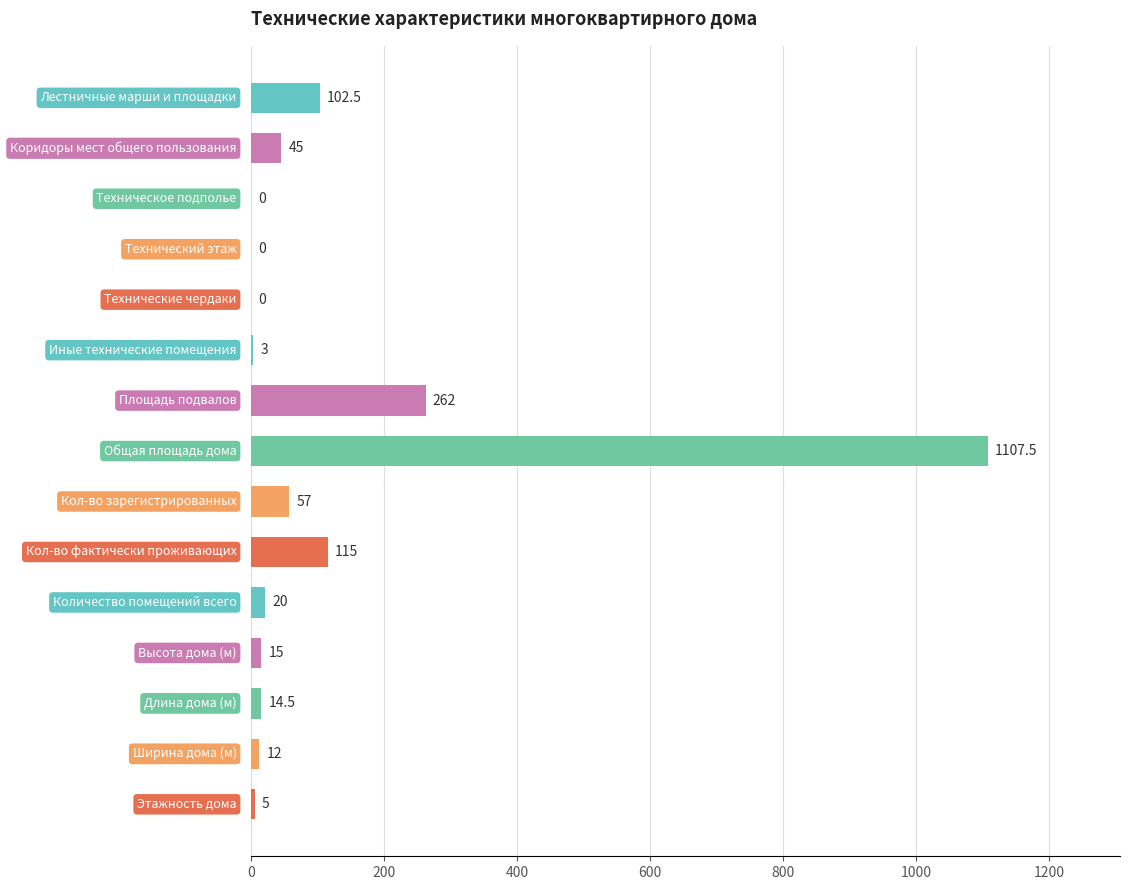

What is the greatest value displayed?

1107.5